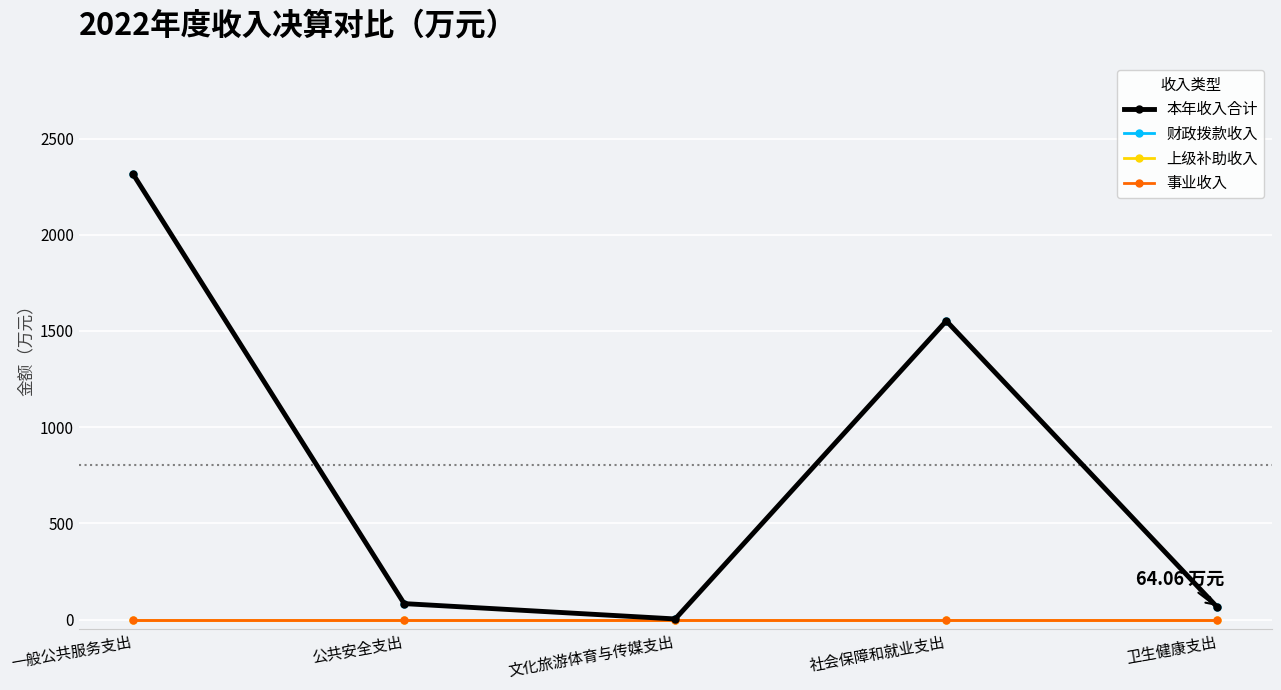

How many lines are shown in the chart?

4